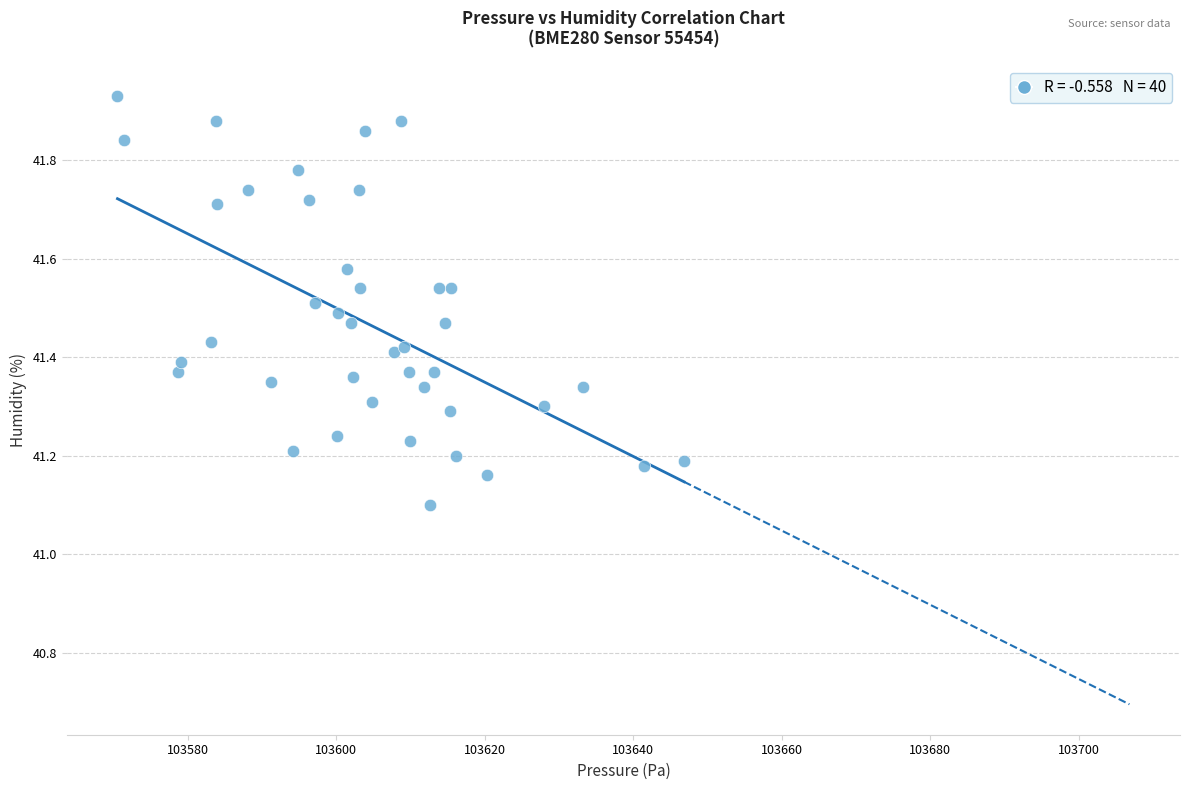

What Y value in the scatter plot is closest to 41?

41.1